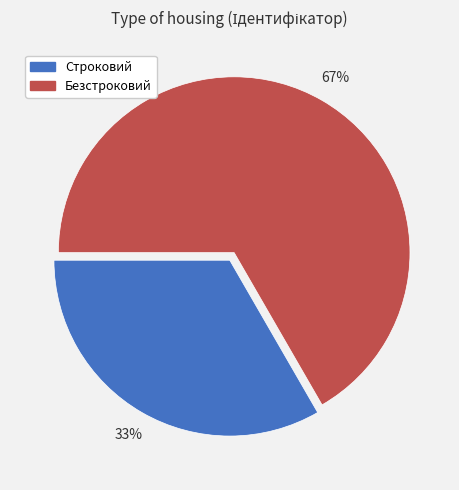

The Безстроковий slice represents 67% of the pie. True or false?

True